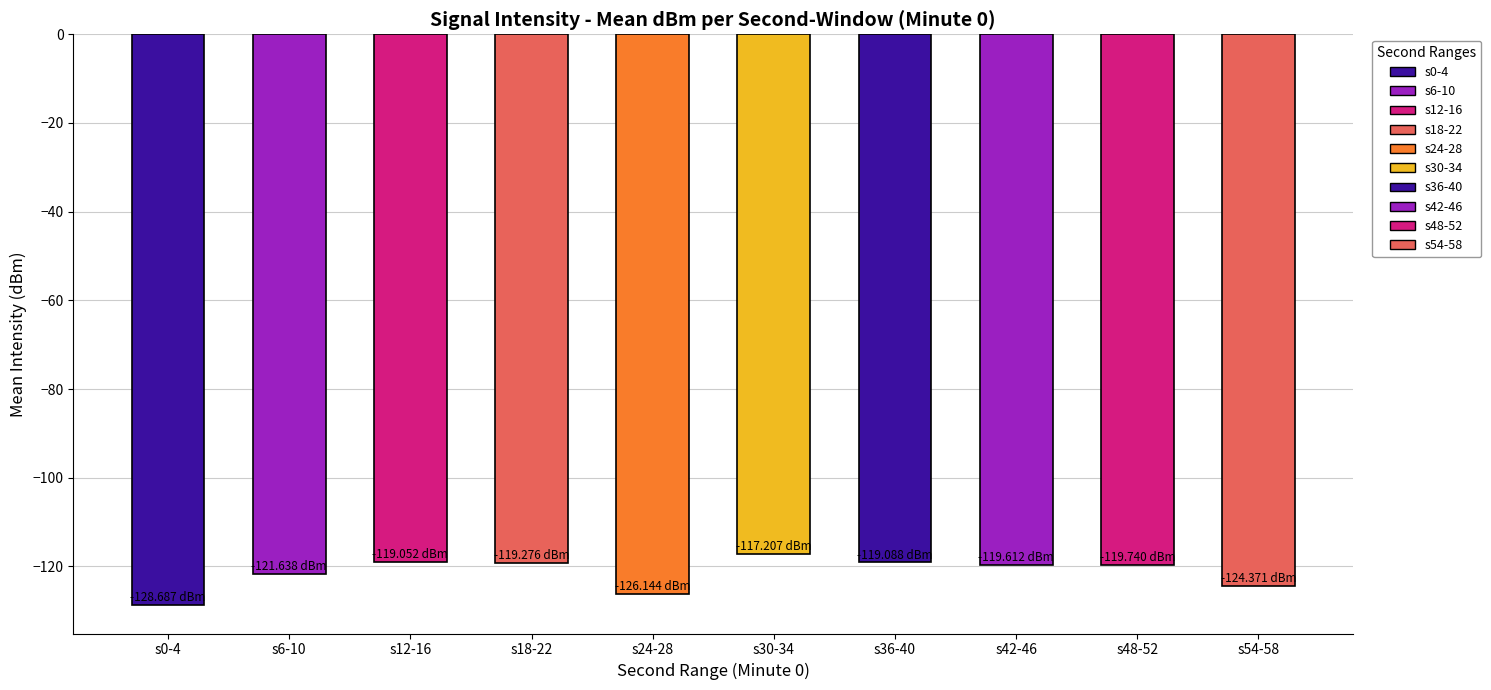

What is the sum of the values at s12-16 and s36-40?

-238.1